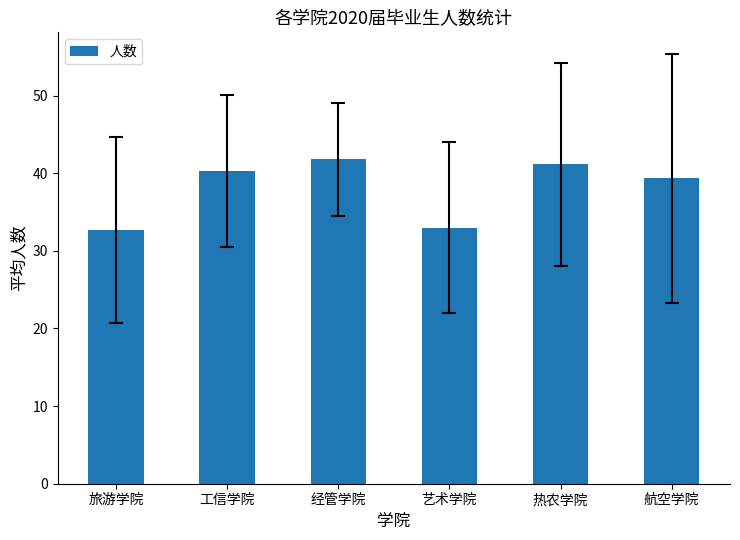

Is it true that the value at 工信学院 is 25.9?

False